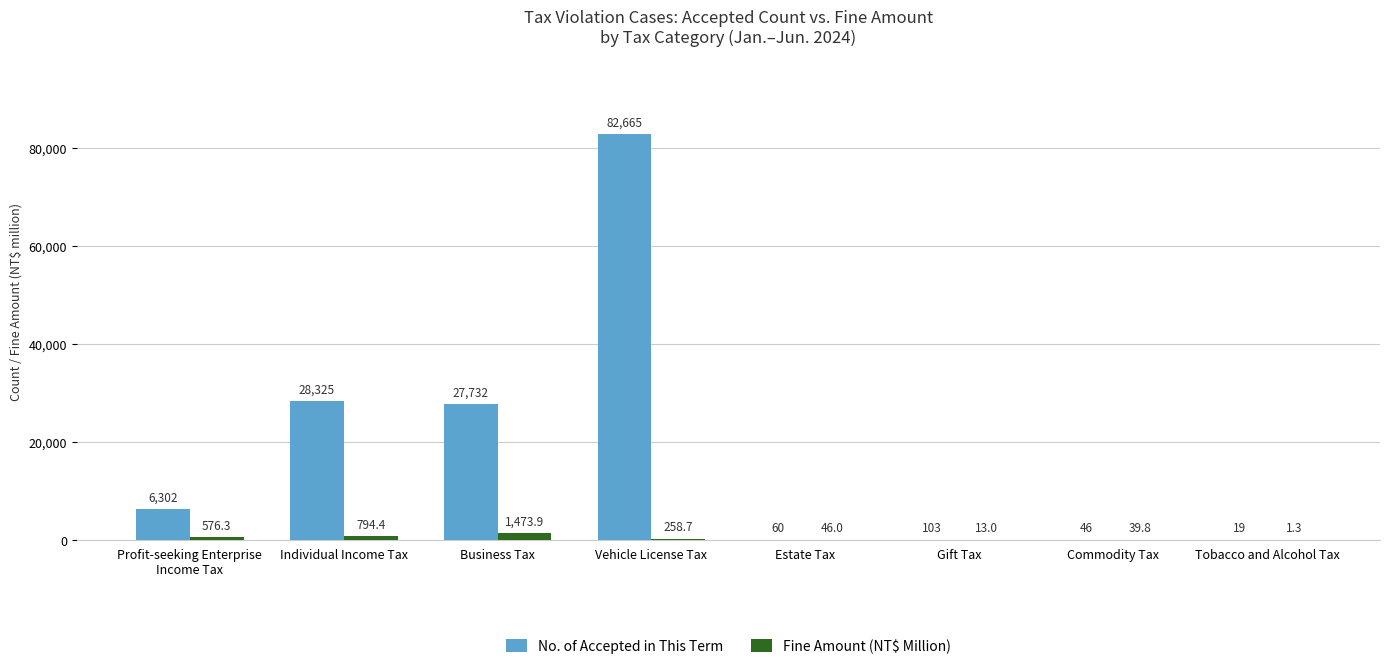

Between Individual Income Tax and Gift Tax, which series saw the biggest shift?

No. of Accepted in This Term